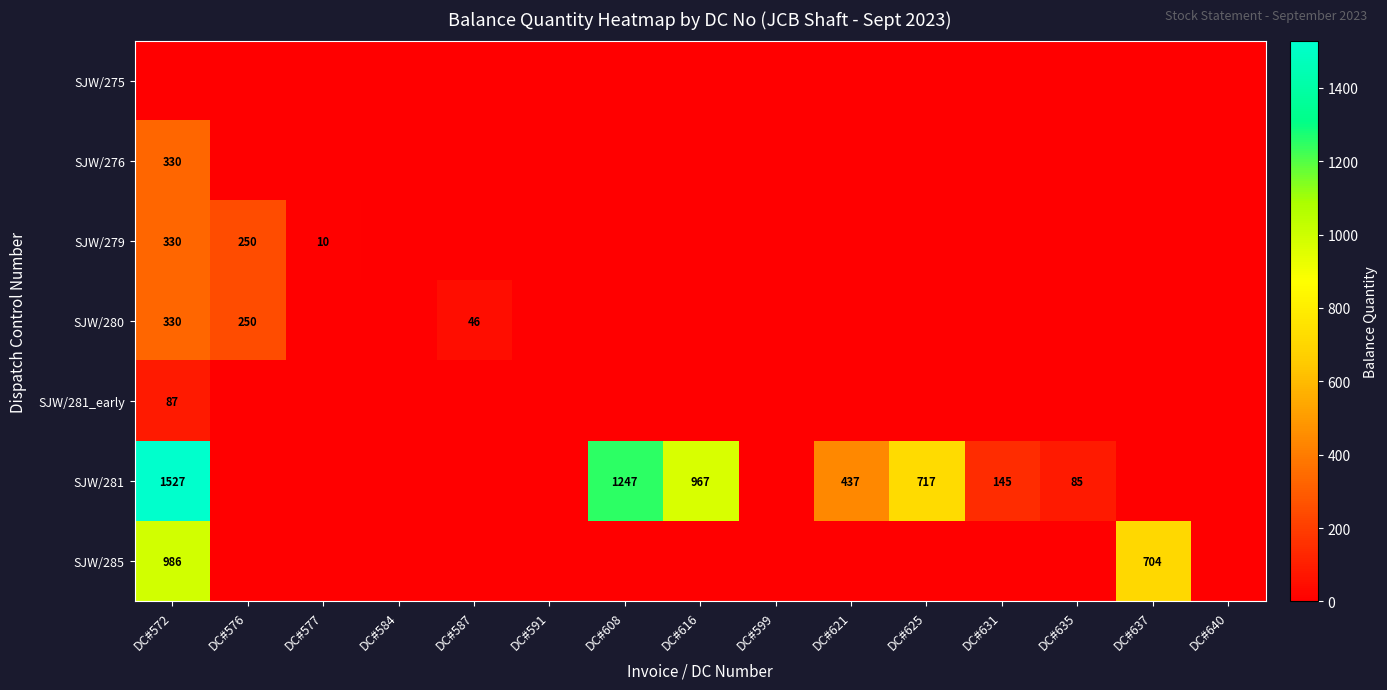

The value of SJW/285 at DC#625 is -550. True or false?

False